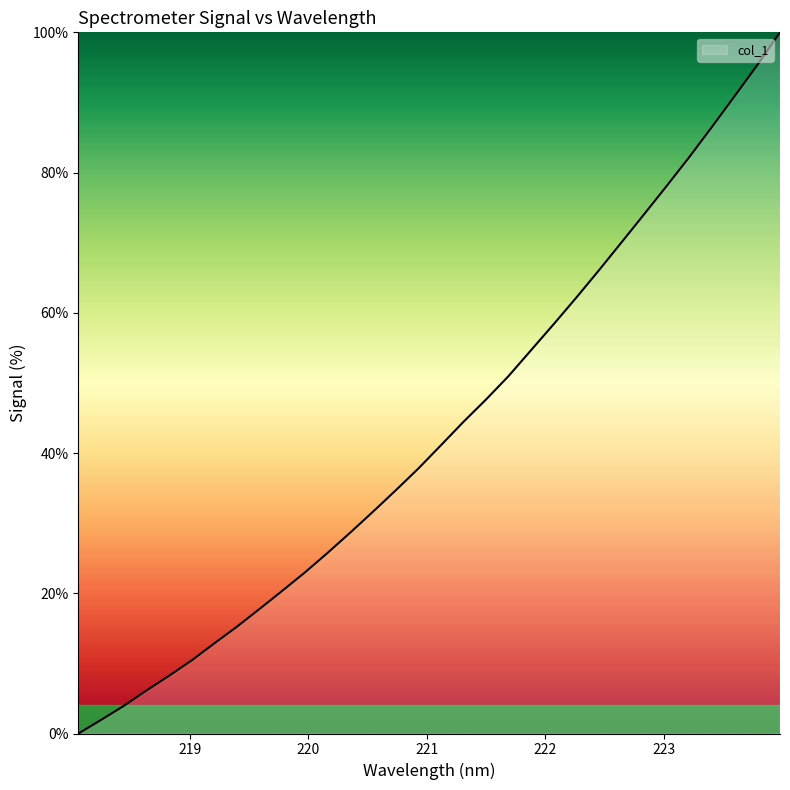

What is the greatest value displayed?

100.0